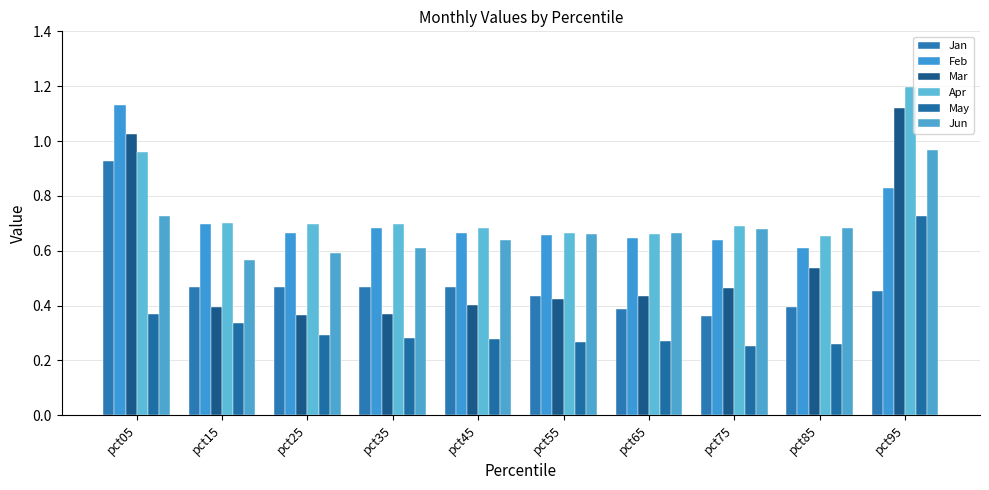

Where is Jan nearest to the value 0?

pct75